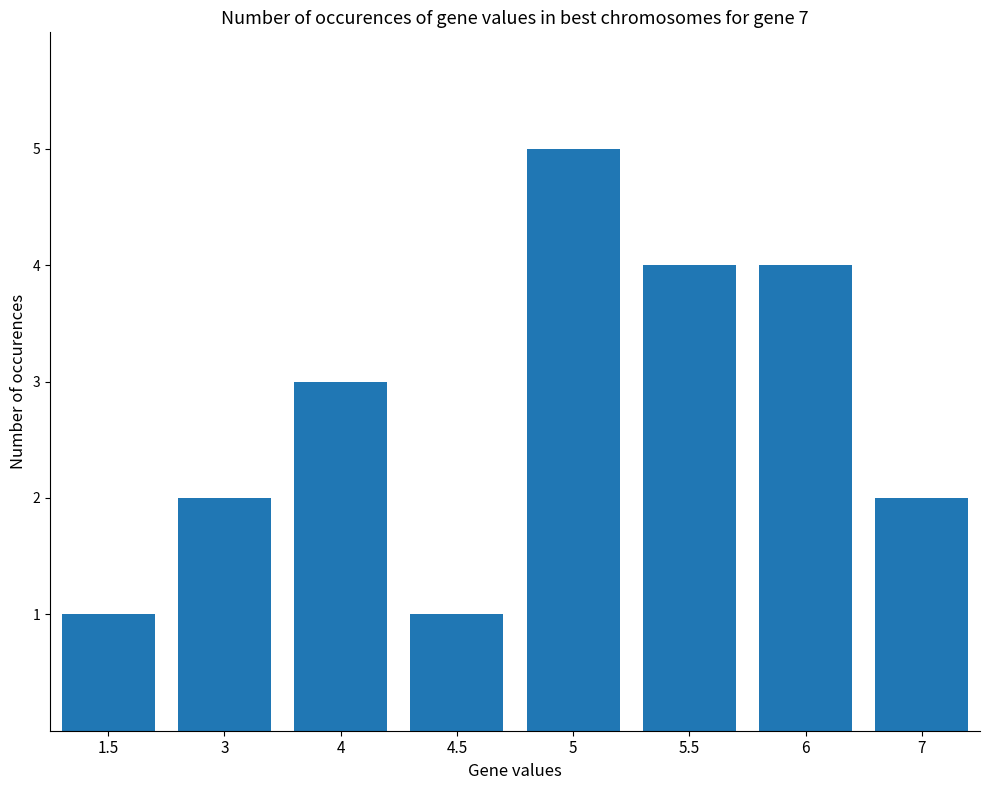

Which category has the highest value across all series?

5